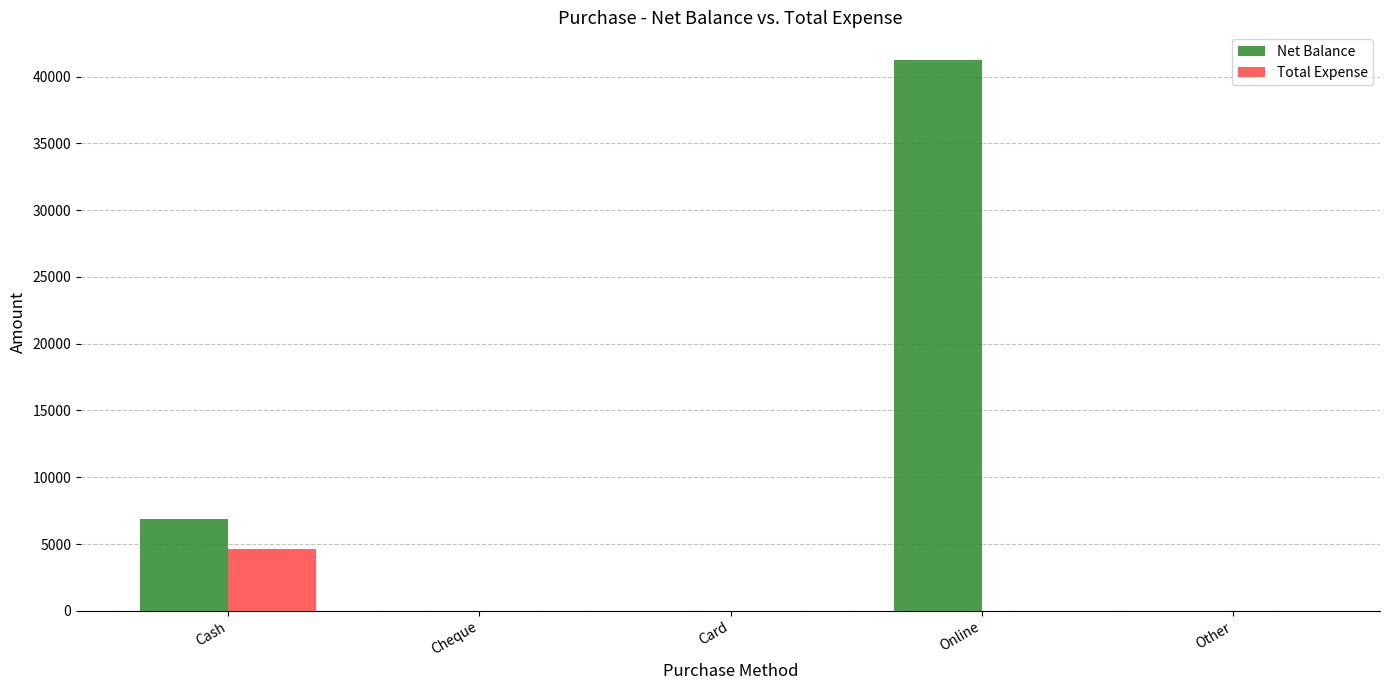

How many groups of bars are there?

5